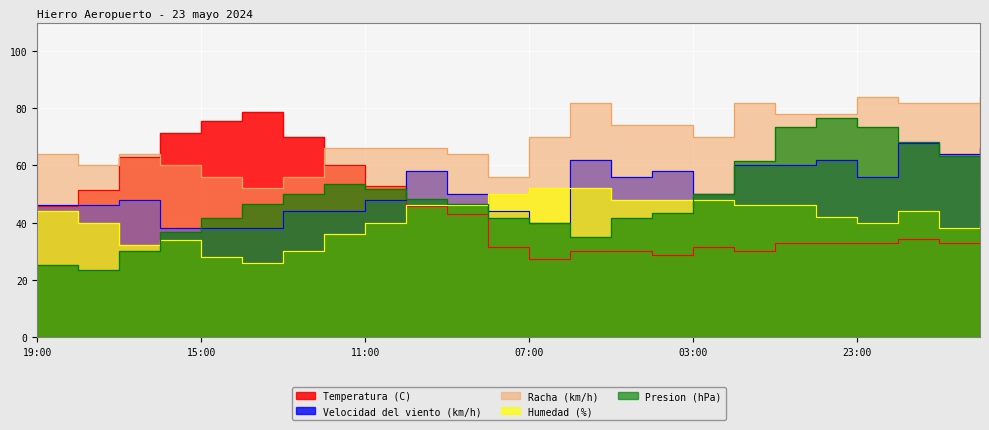

At how many categories does at least one series exceed 53?

24